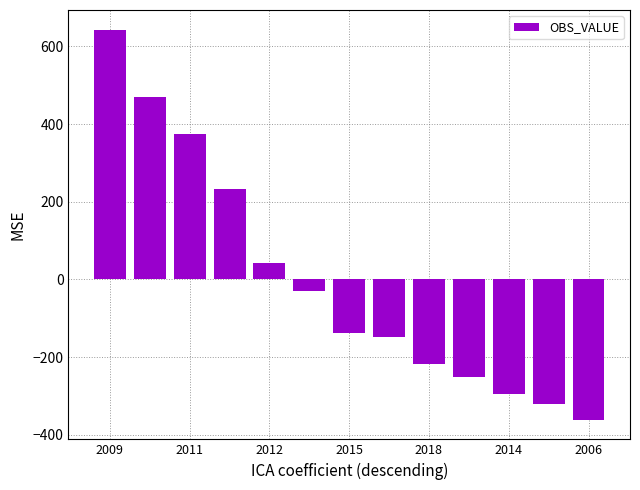

What is the maximum value shown in the chart?

643.6